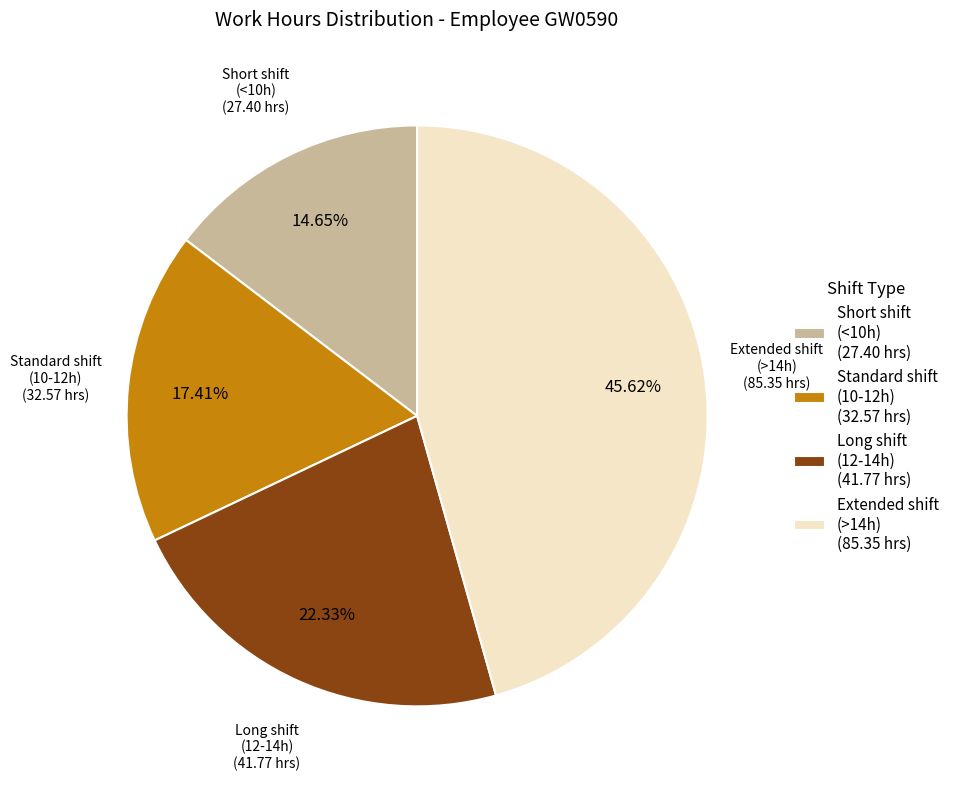

To the nearest percent, what is the difference between the largest and smallest slice percentages?

31%